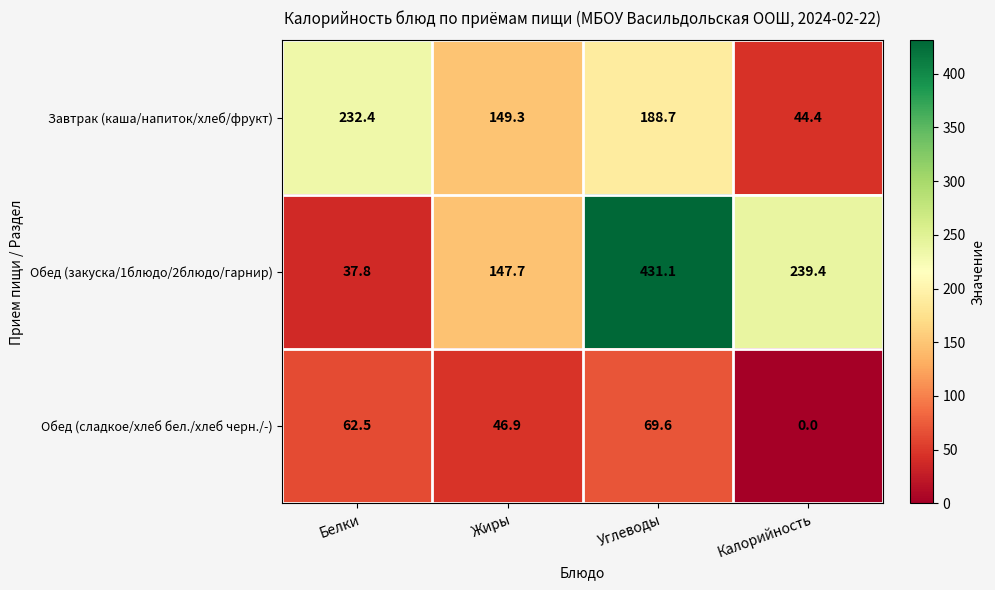

What is the greatest value displayed?

431.1